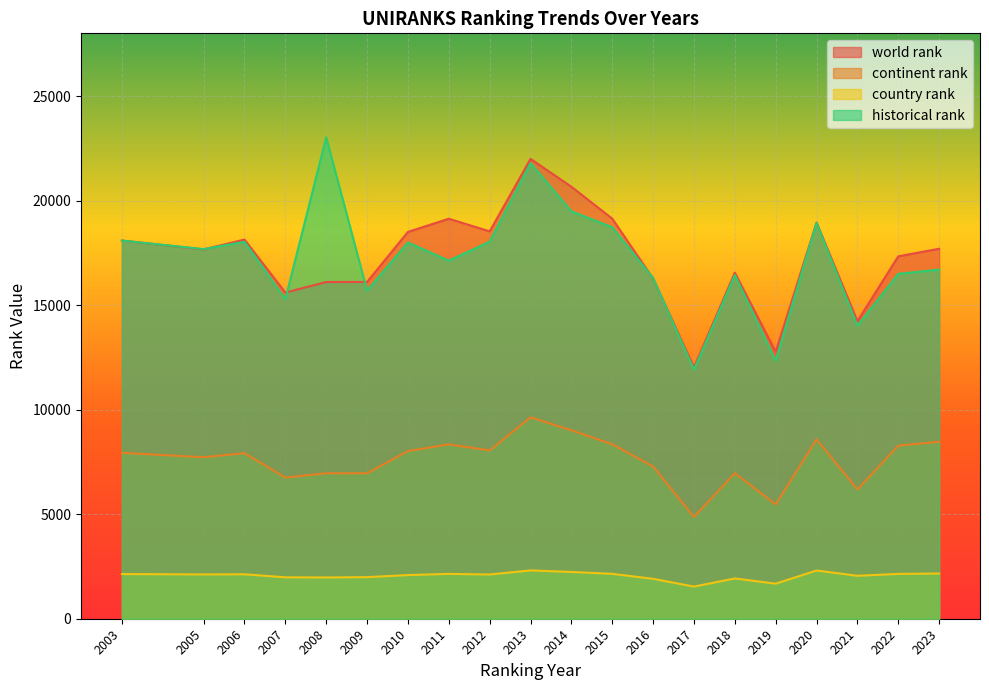

Rank the series at 2011 from lowest to highest value.

country rank, continent rank, historical rank, world rank